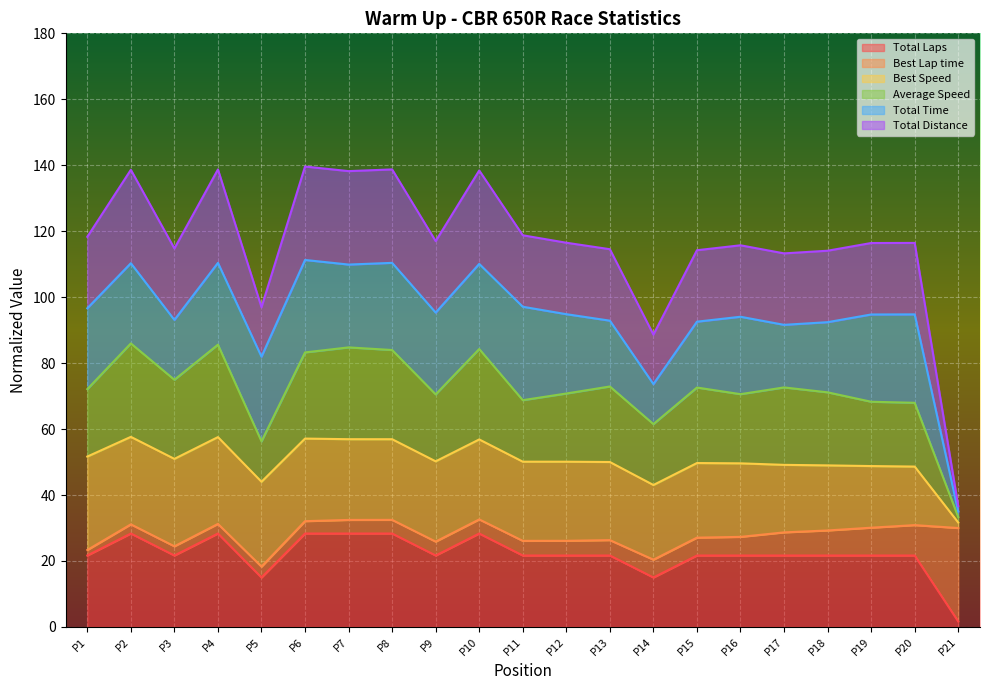

Does the chart display data point markers on the line(s)?

No